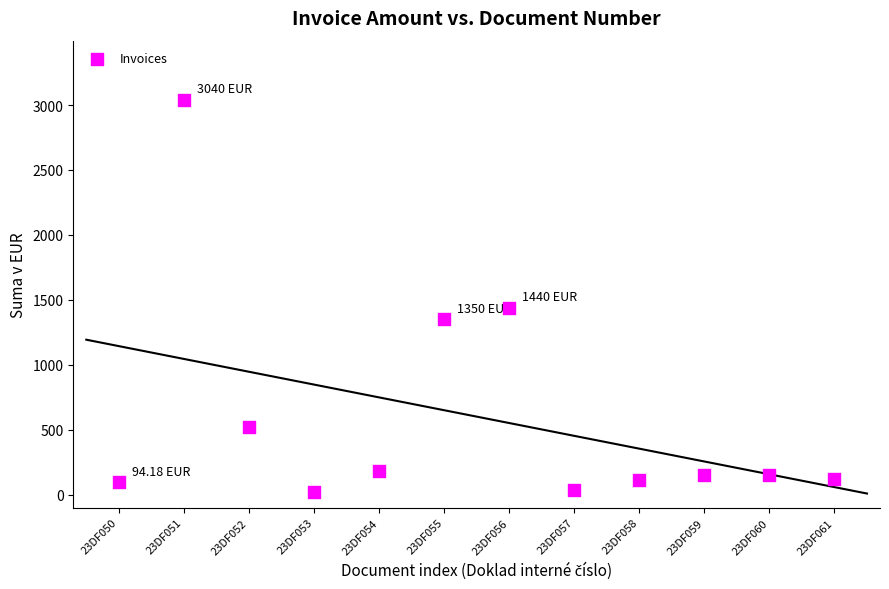

What is the range of Y values (max minus min)?

3017.1